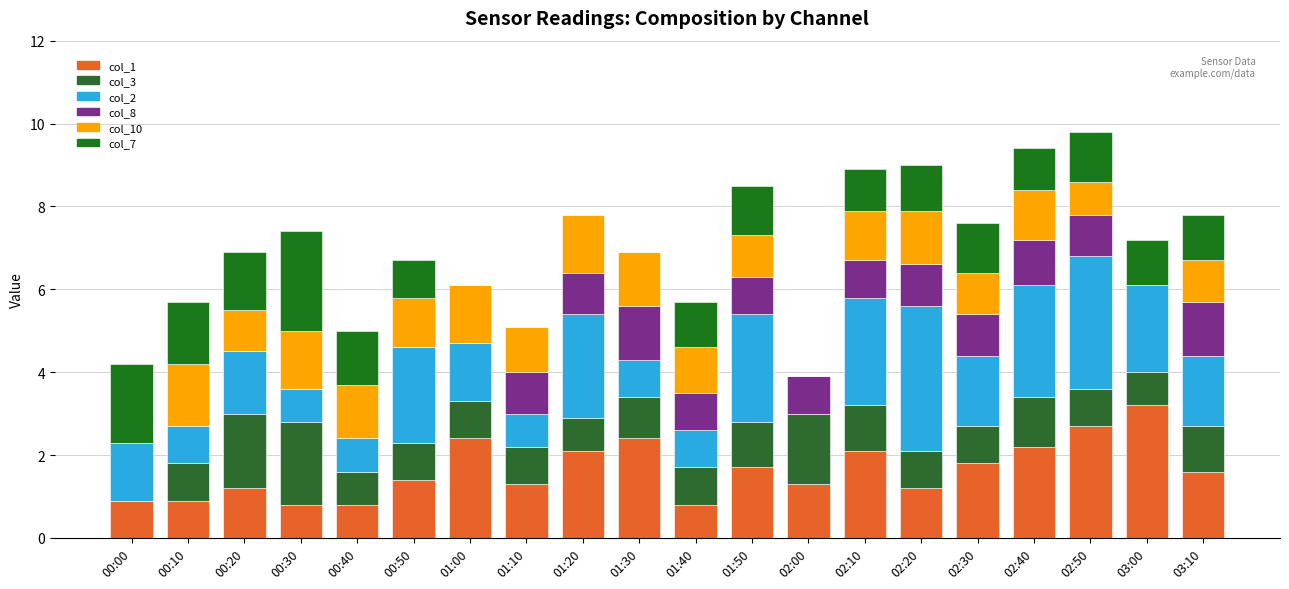

Are the bars grouped side by side (vs. stacked)?

No